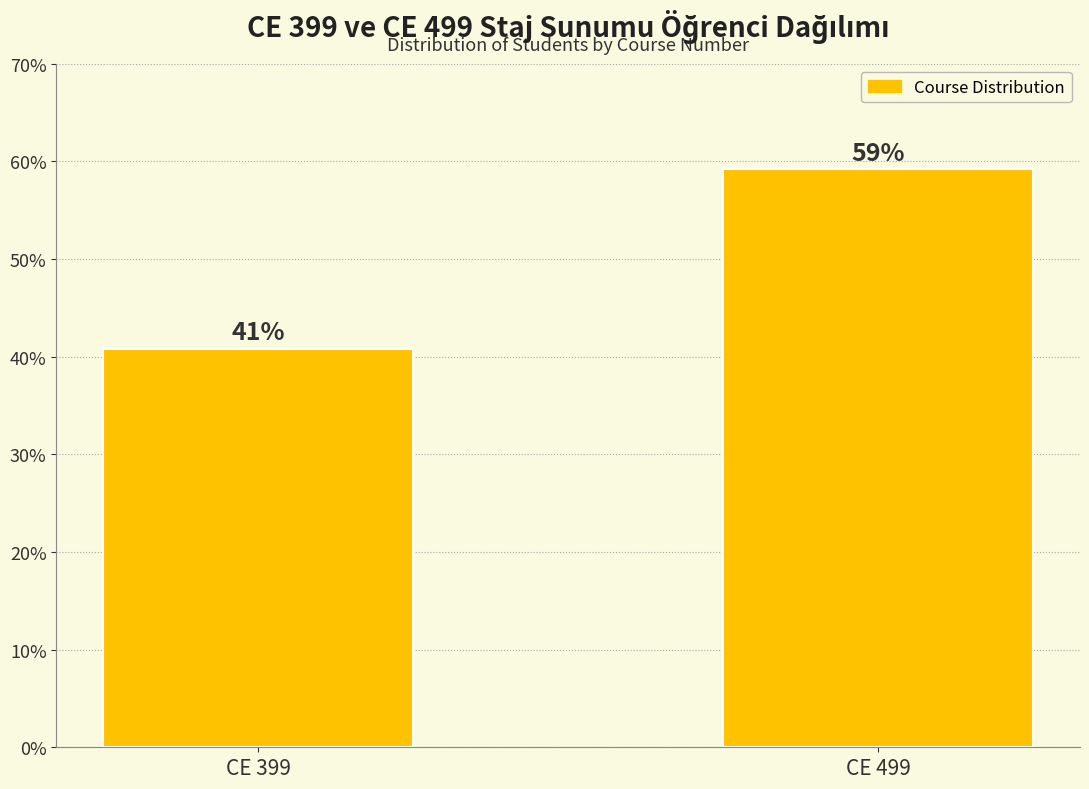

List the labels in order of value, largest first.

CE 499, CE 399